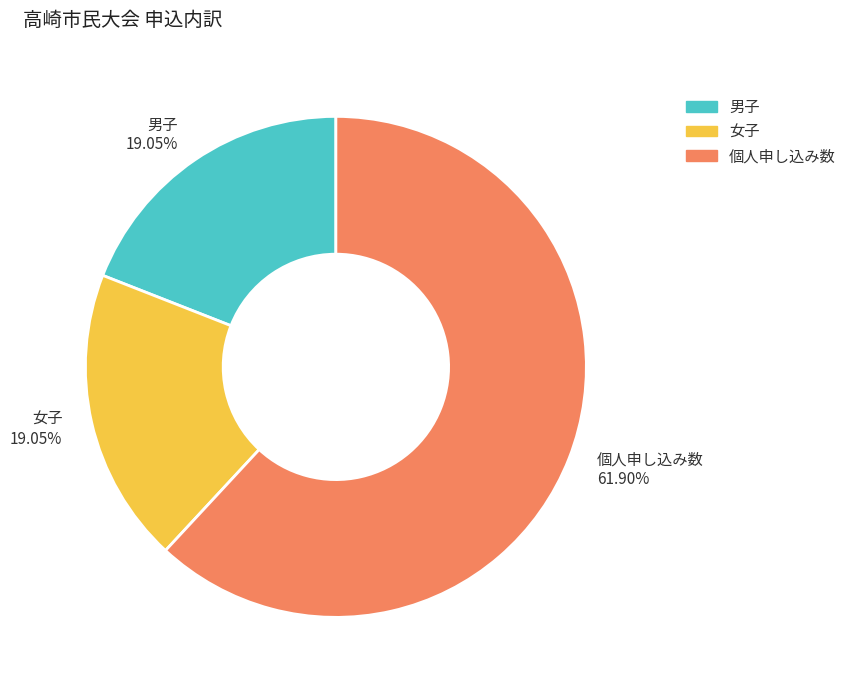

Which category accounts for the majority?

個人申し込み数